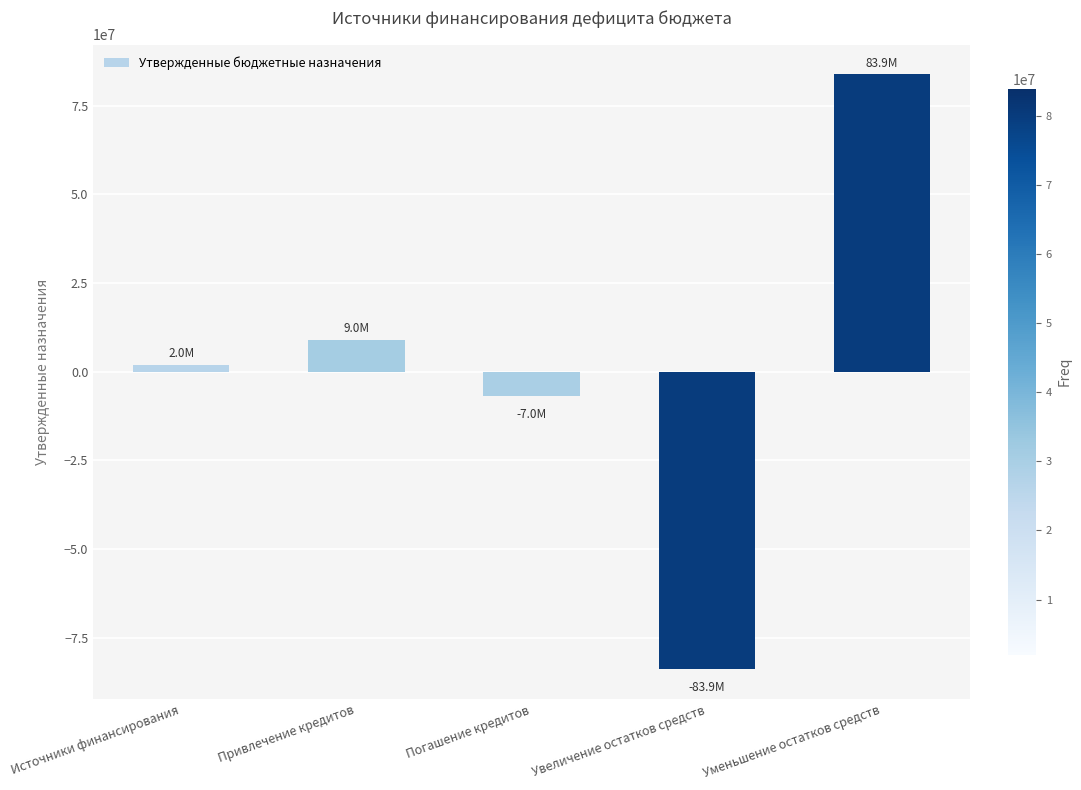

Which has a higher value, Увеличение остатков средств or Уменьшение остатков средств?

Уменьшение остатков средств